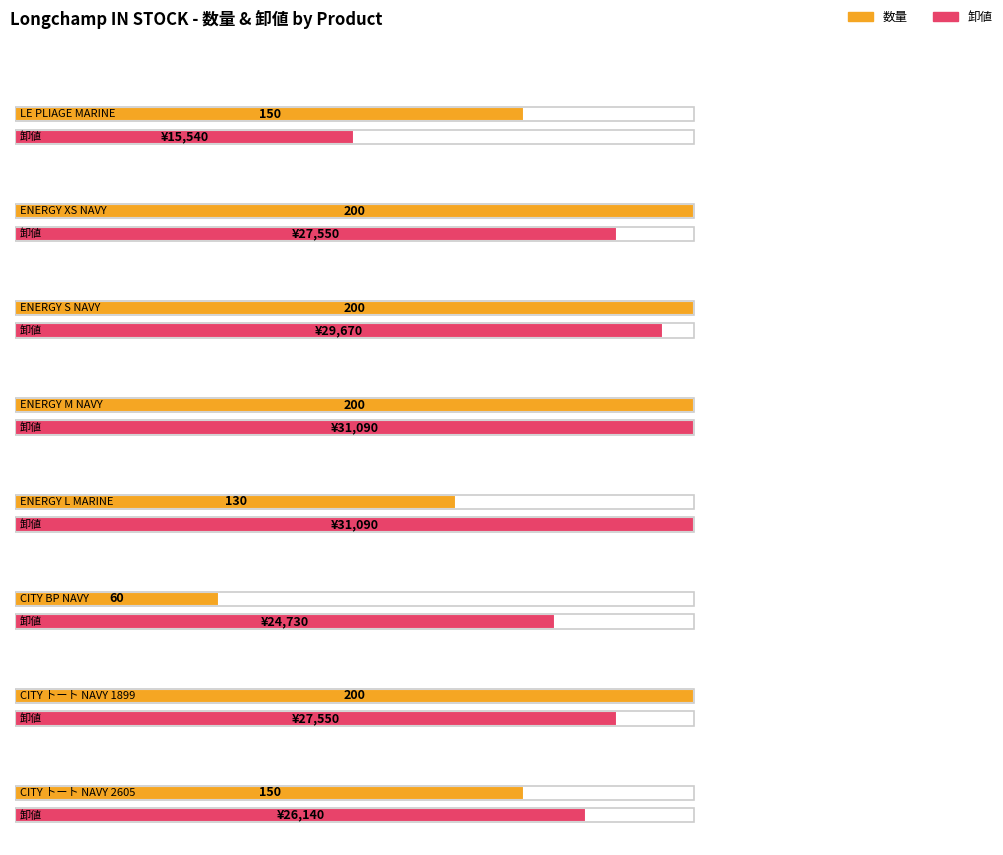

The value of 数量 at ENERGY M
NAVY is 316. True or false?

False